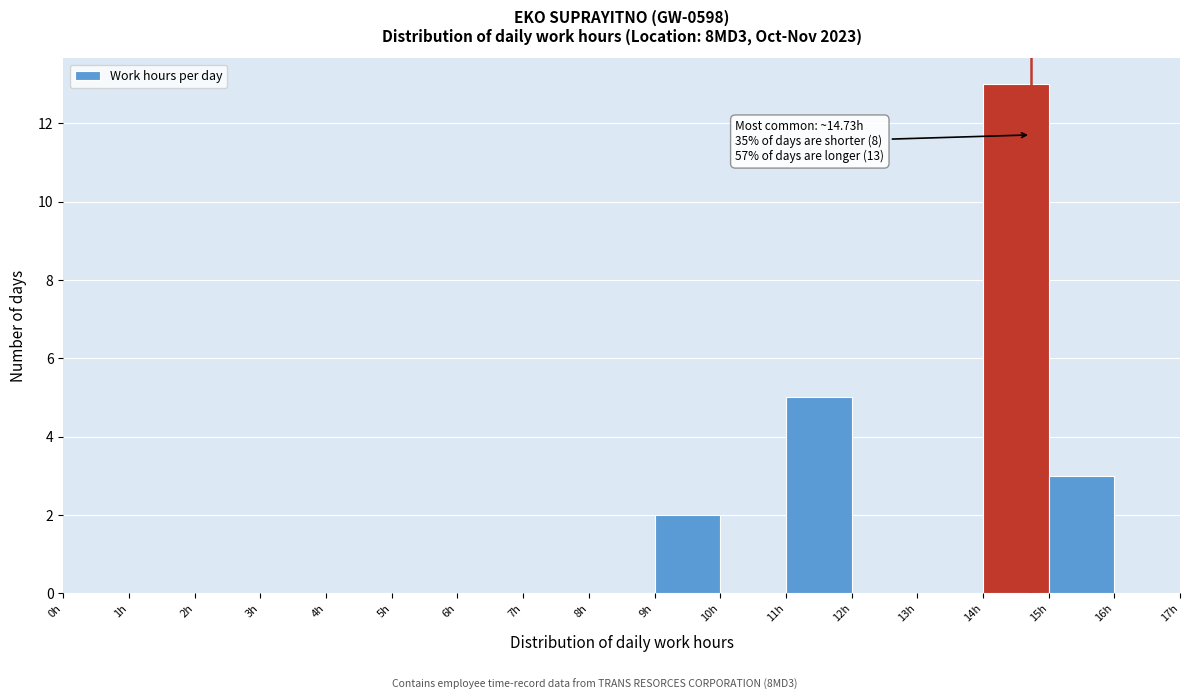

Which range on the x-axis has the tallest bar?

14 to 15